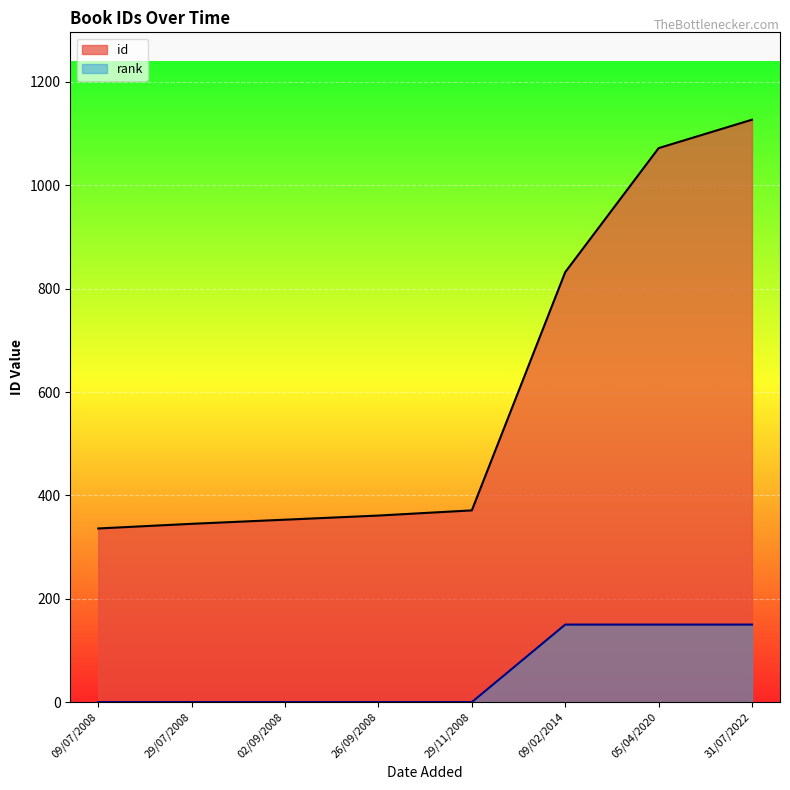

What is the greatest value displayed?

1127